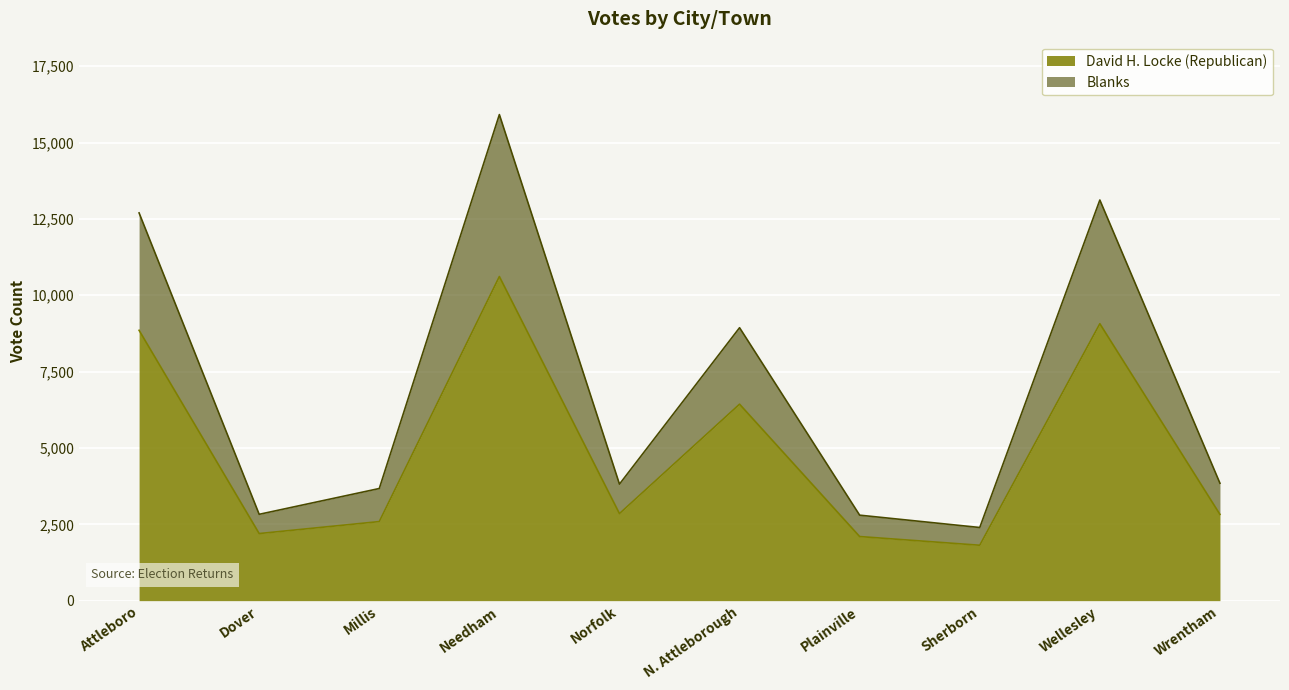

What is the value of the David H. Locke (Republican) point at the 5th from the left?

2850